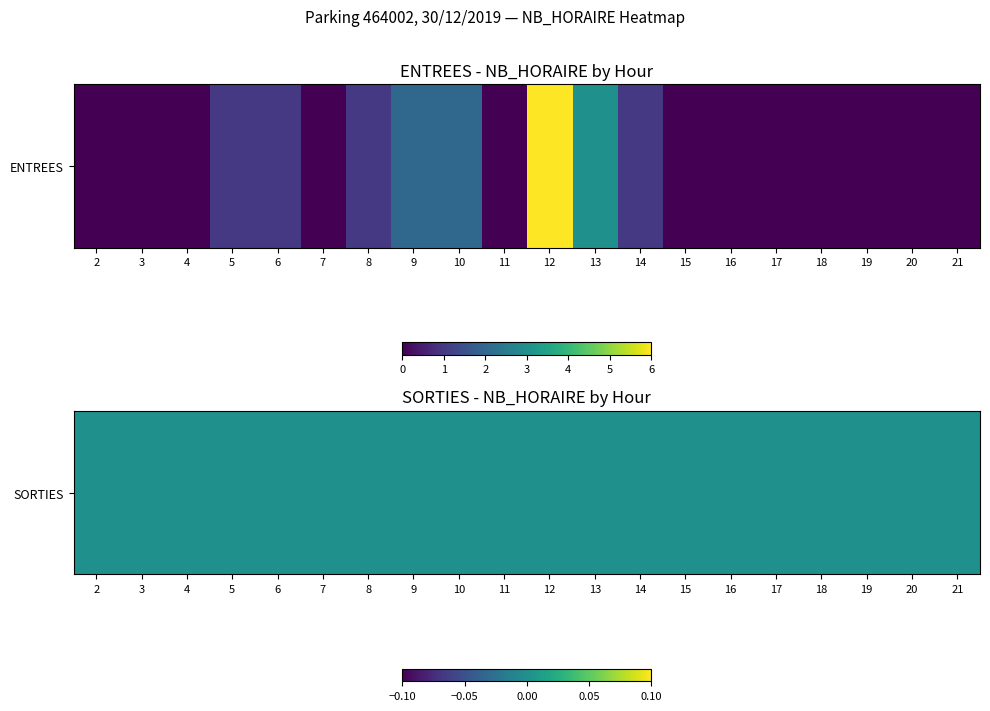

What is the average value?

1